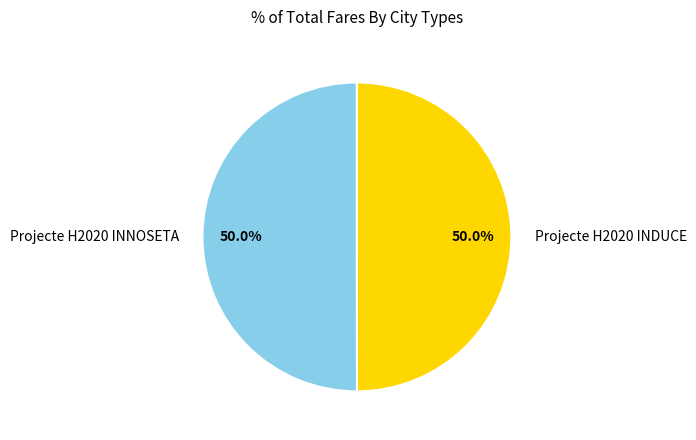

How many segments does this pie chart have?

2